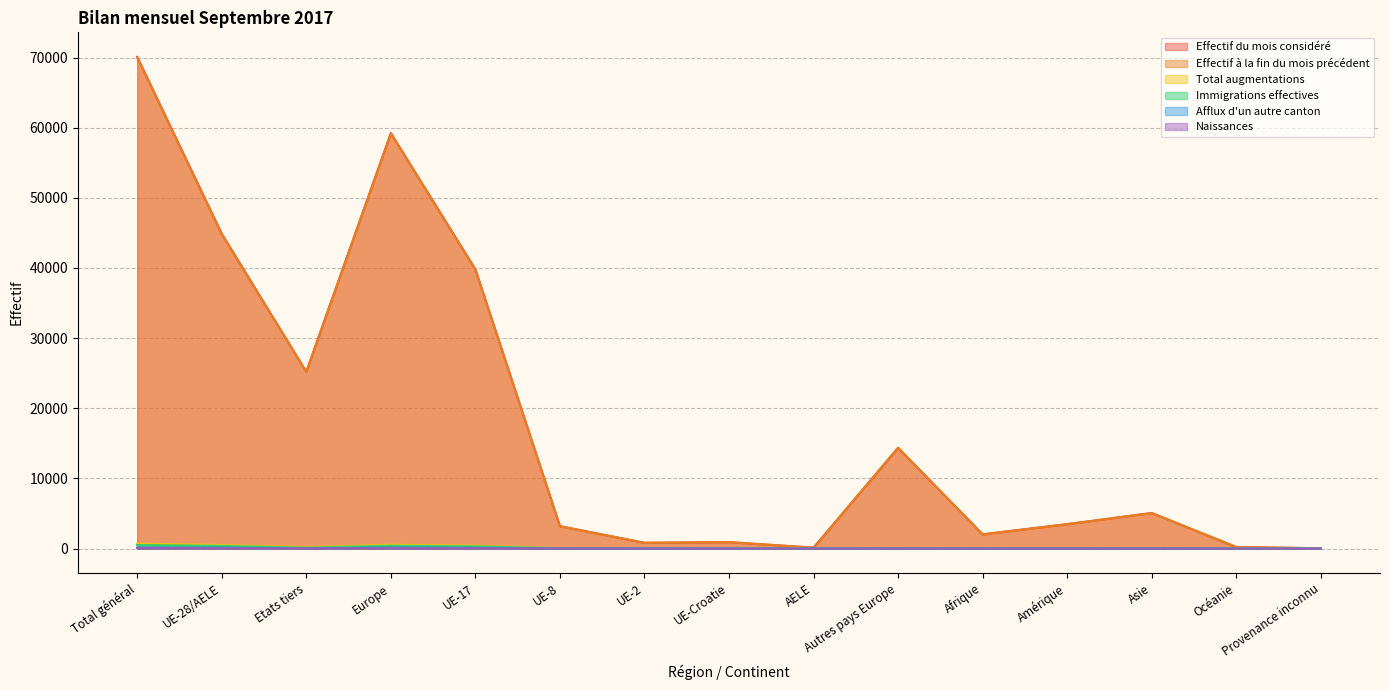

At which category does Effectif à la fin du mois précédent reach its first local valley?

Etats tiers